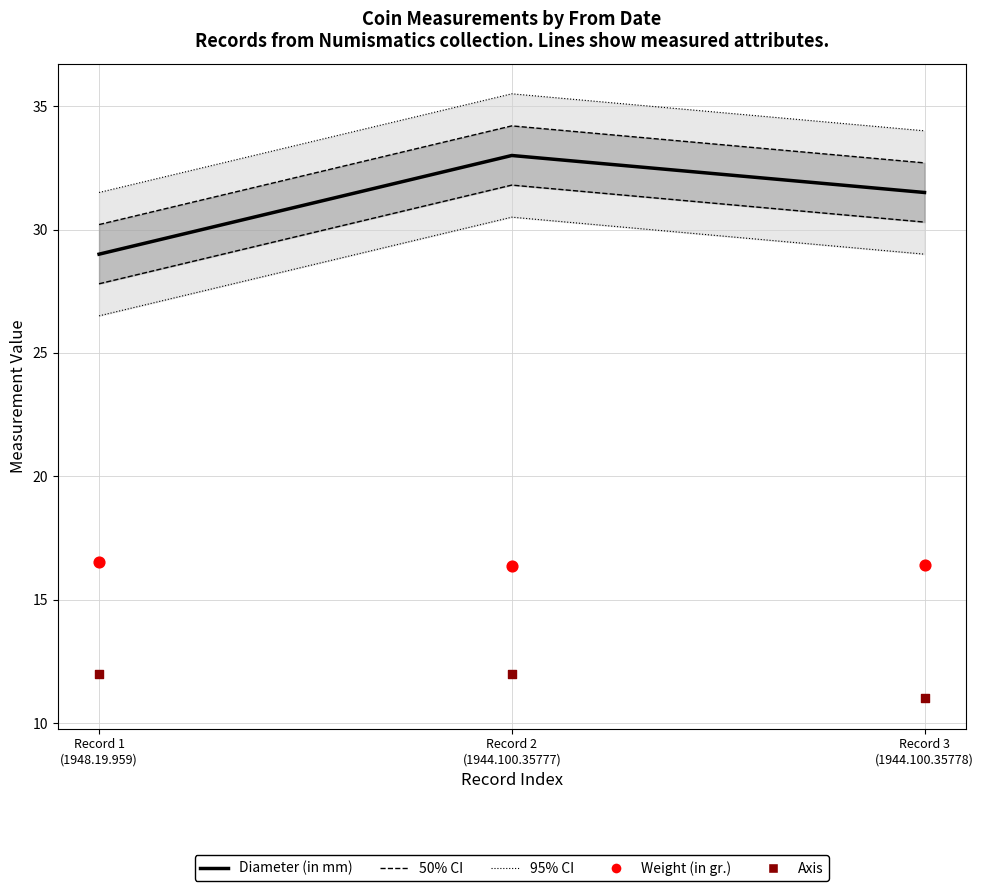

Which series has the largest Y range (max minus min)?

50% CI